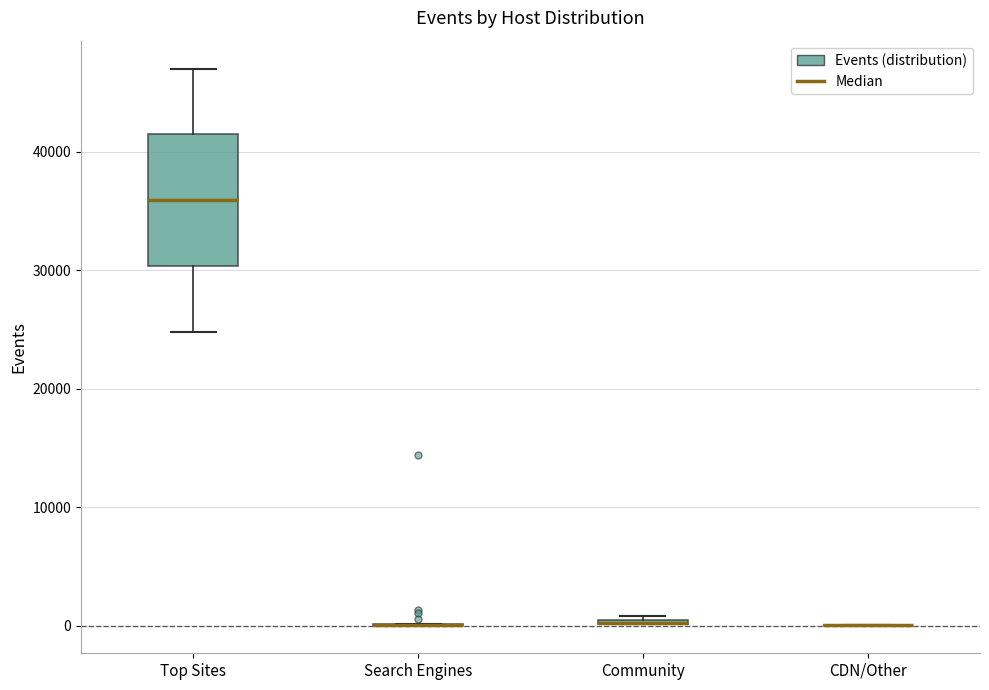

Comparing the boxes themselves (not the whiskers), which one is the tallest?

Top Sites